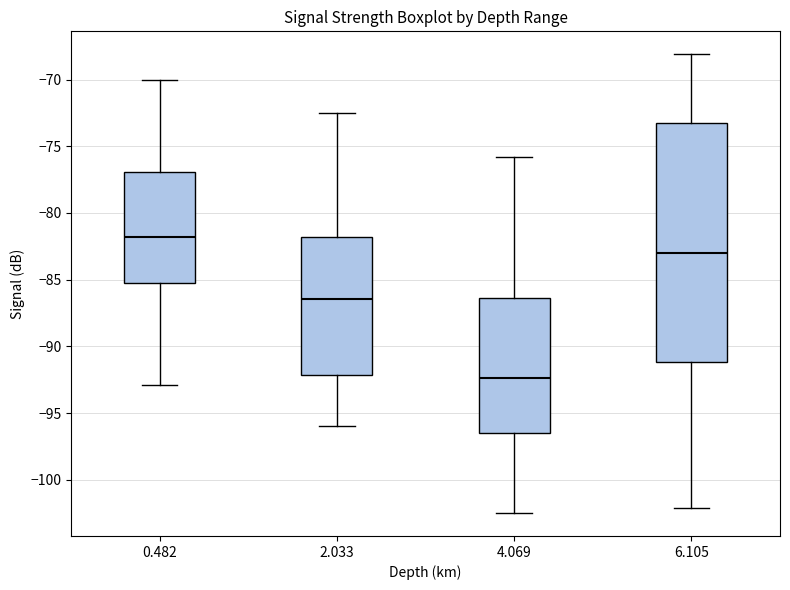

Reading left to right, transcribe this box plot: for each box, give where its median line is, the range the box spans, and where its two whiskers end, as read against the y-axis. The values are not printed on the chart, so give them approximately, as read against the axis.

0.482: median -82.0, box -85.0 to -77.0, whiskers -93.0 to -70.0
2.033: median -86.5, box -92.0 to -82.0, whiskers -96.0 to -72.5
4.069: median -92.5, box -96.5 to -86.5, whiskers -102.5 to -76.0
6.105: median -83.0, box -91.0 to -73.5, whiskers -102.0 to -68.0